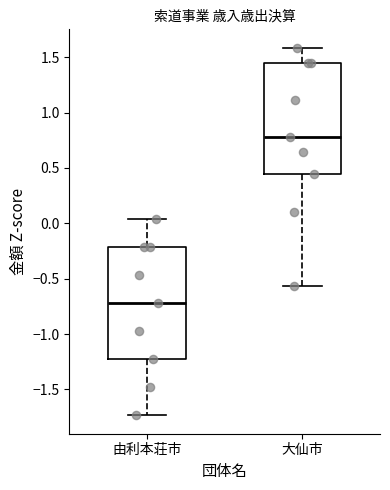

Reading left to right, transcribe this box plot: for each box, give where its median line is, the range the box spans, and where its two whiskers end, as read against the y-axis. The values are not printed on the chart, so give them approximately, as read against the axis.

由利本荘市: median -0.70, box -1.25 to -0.20, whiskers -1.75 to 0.05
大仙市: median 0.80, box 0.45 to 1.45, whiskers -0.55 to 1.60